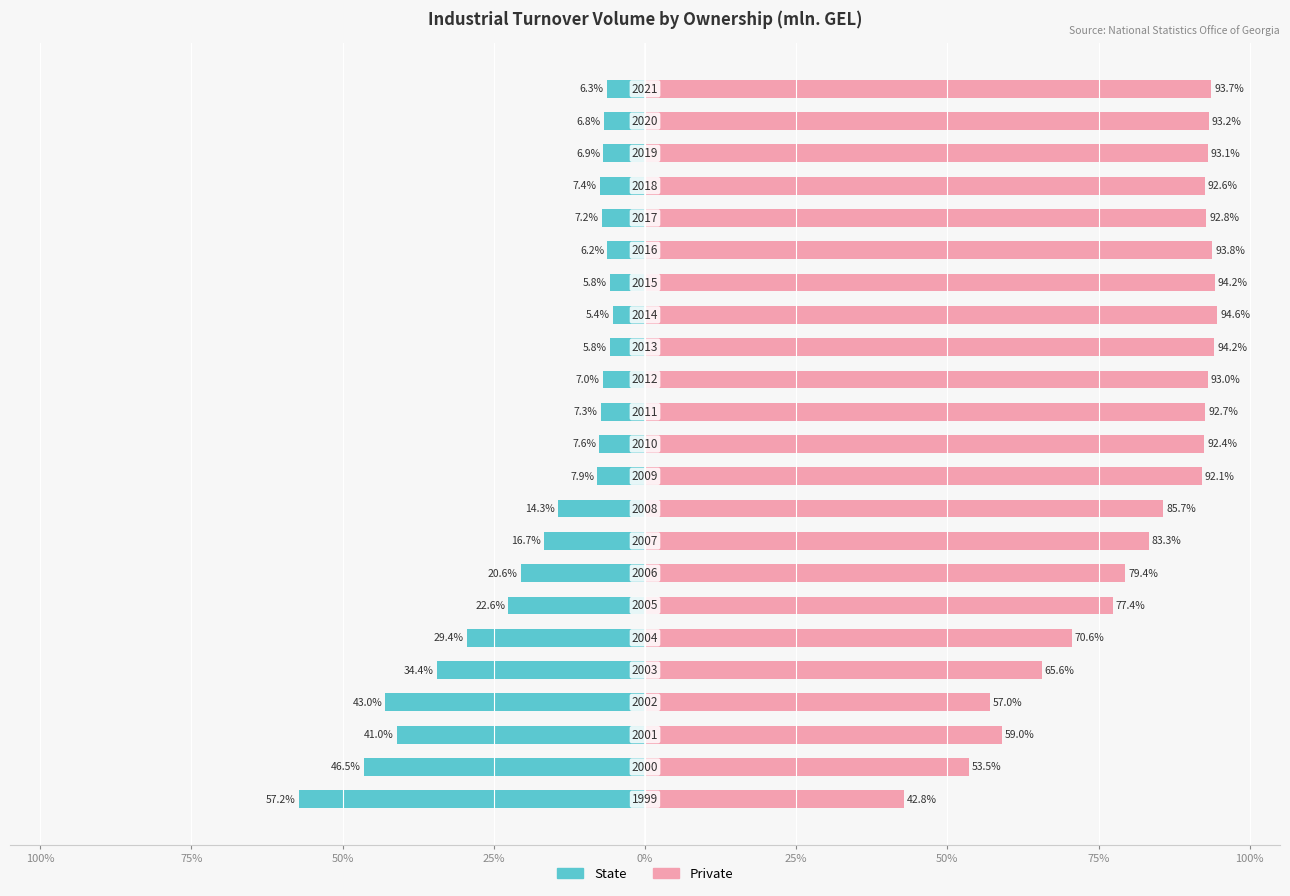

What is the sum of the State values at 12 and 25%?

-50.3